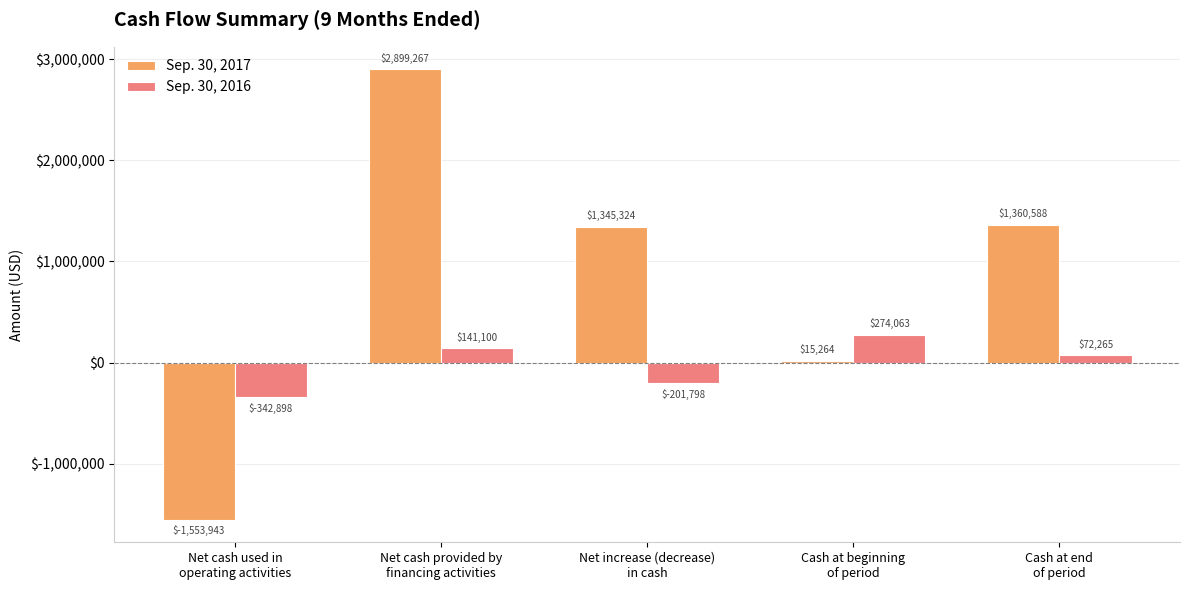

What is the smallest value displayed?

-1553943